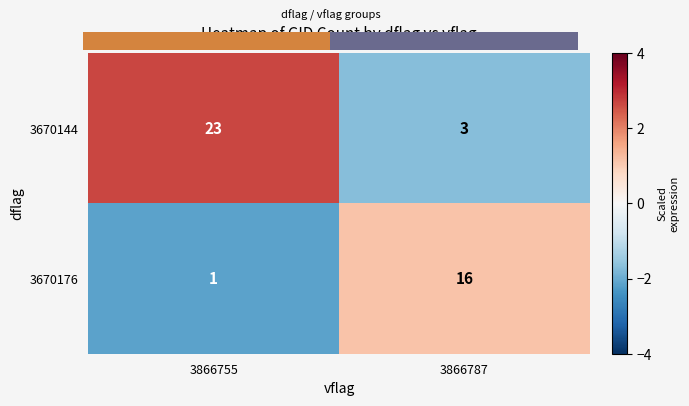

At which label is 3670176 closest to 8?

3866755